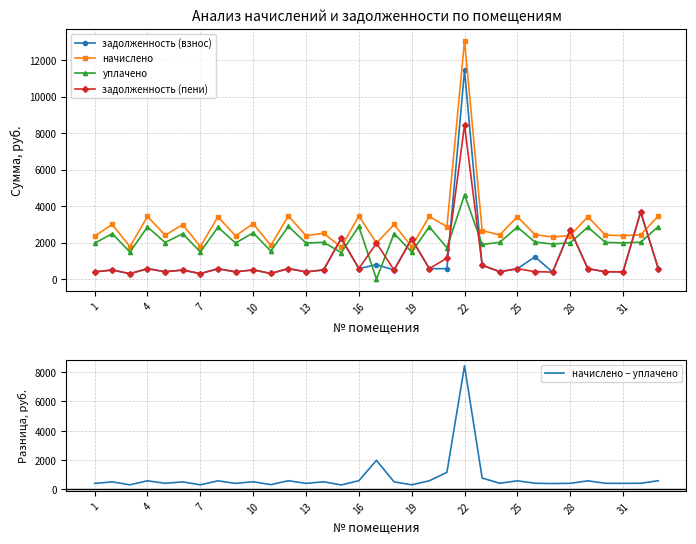

The задолженность (взнос) series shows 393.4 at 1. True or false?

True